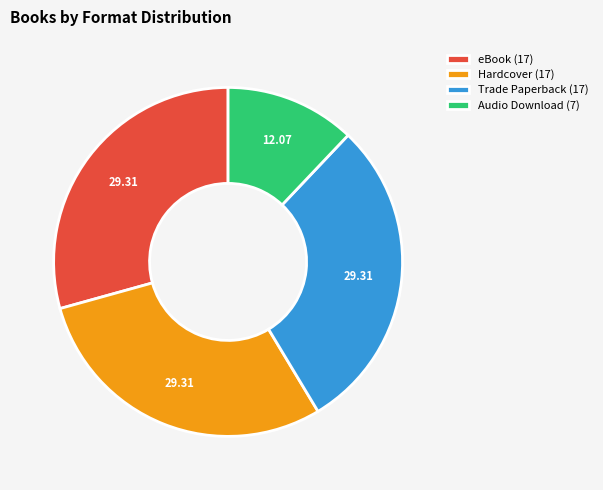

What is the ratio of the value at Trade Paperback (17) to the value at Hardcover (17)?

1.0